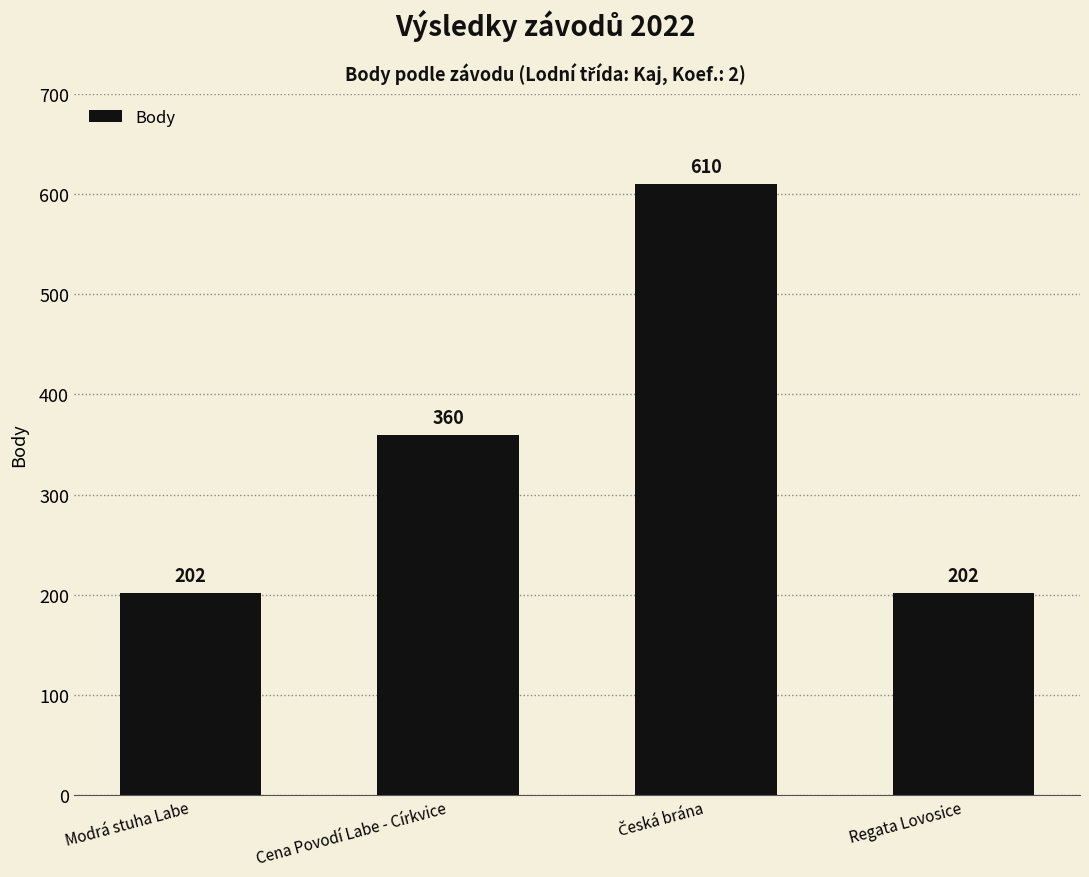

Reading left to right, list all the values displayed in this chart.

202	360	610	202